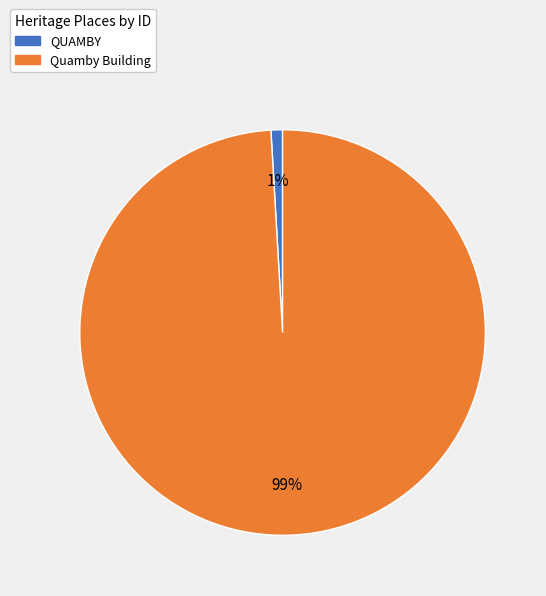

Which slice is the largest?

Quamby Building